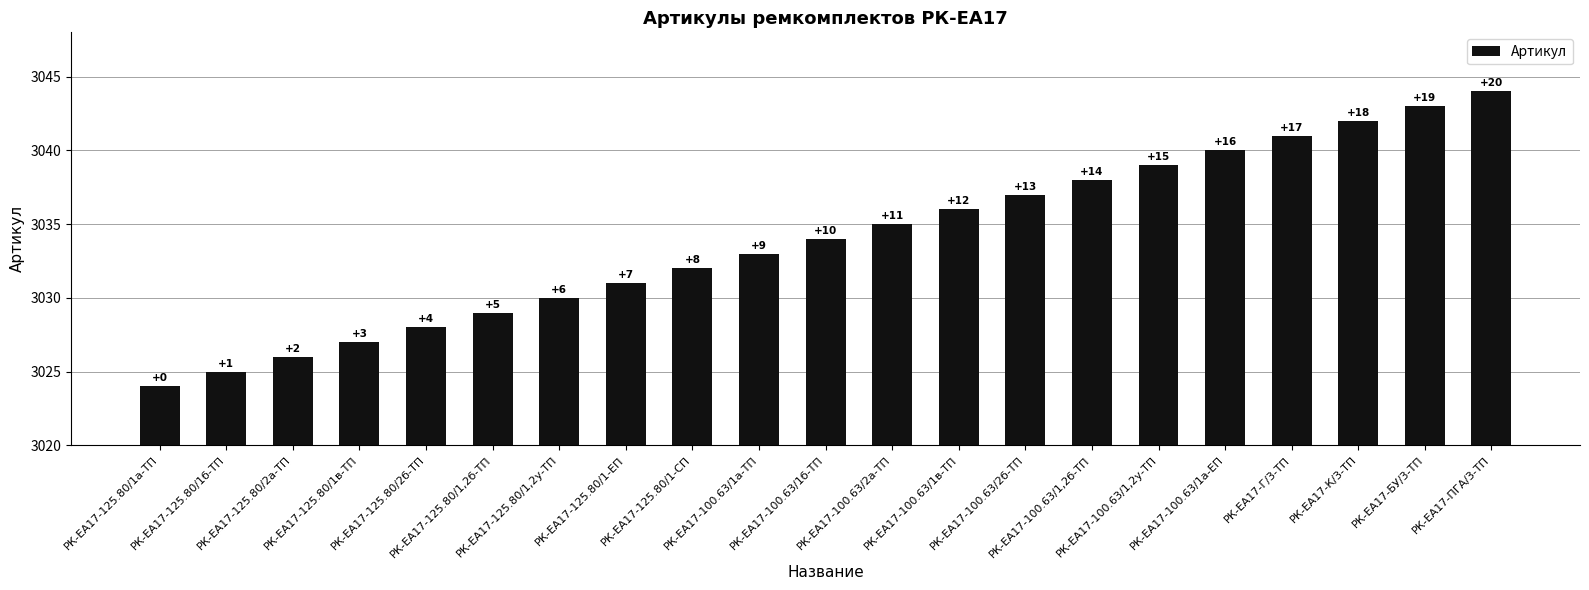

Are the bars horizontal?

No